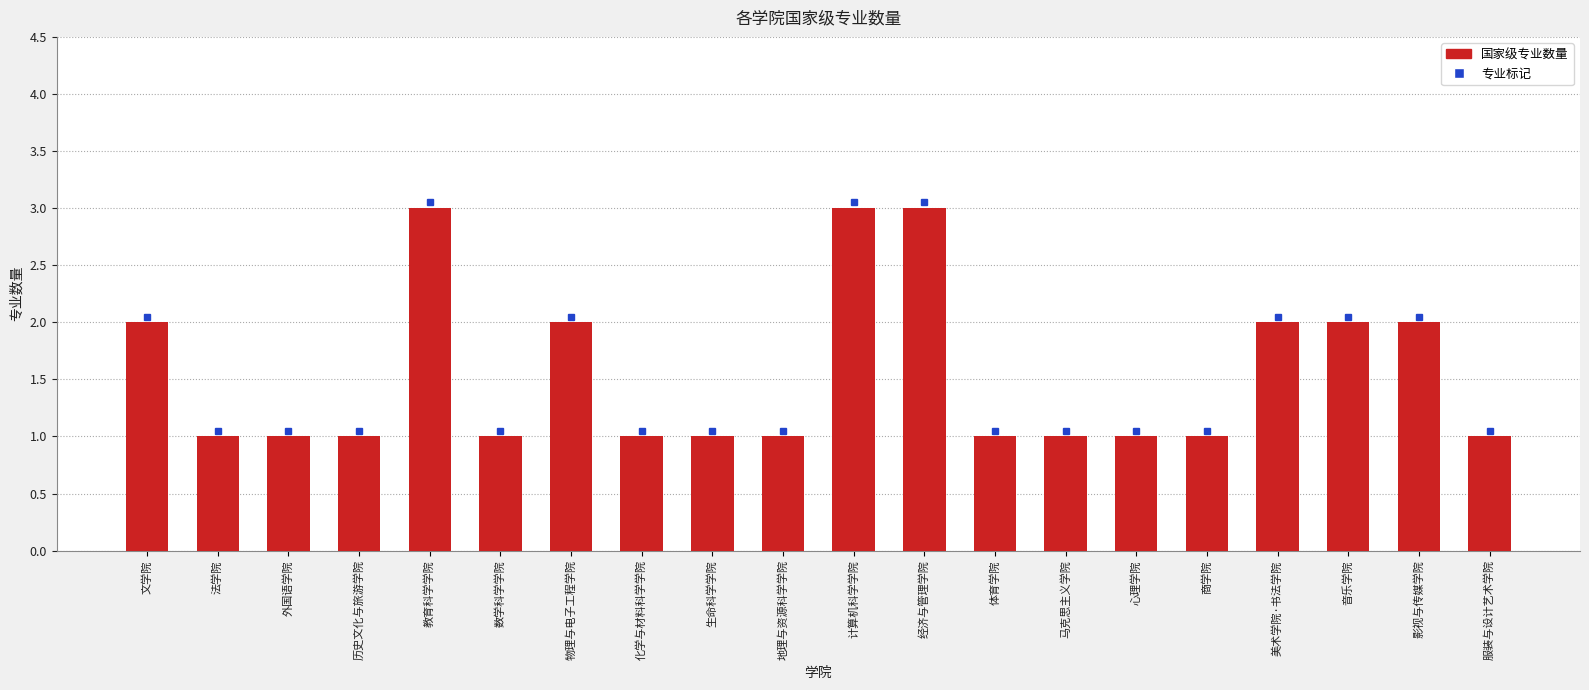

True or false: the data shows 2 at 文学院.

True